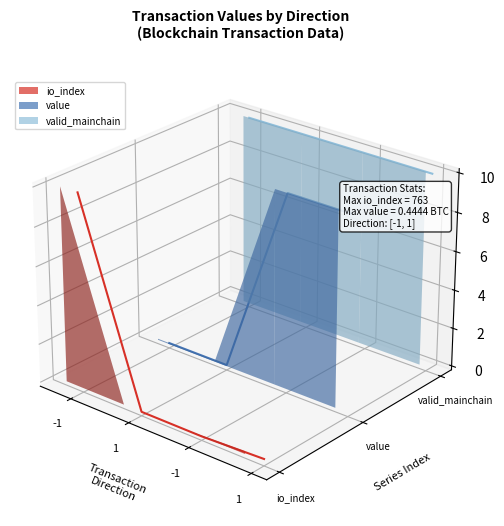

Which series has the largest range (max minus min)?

io_index